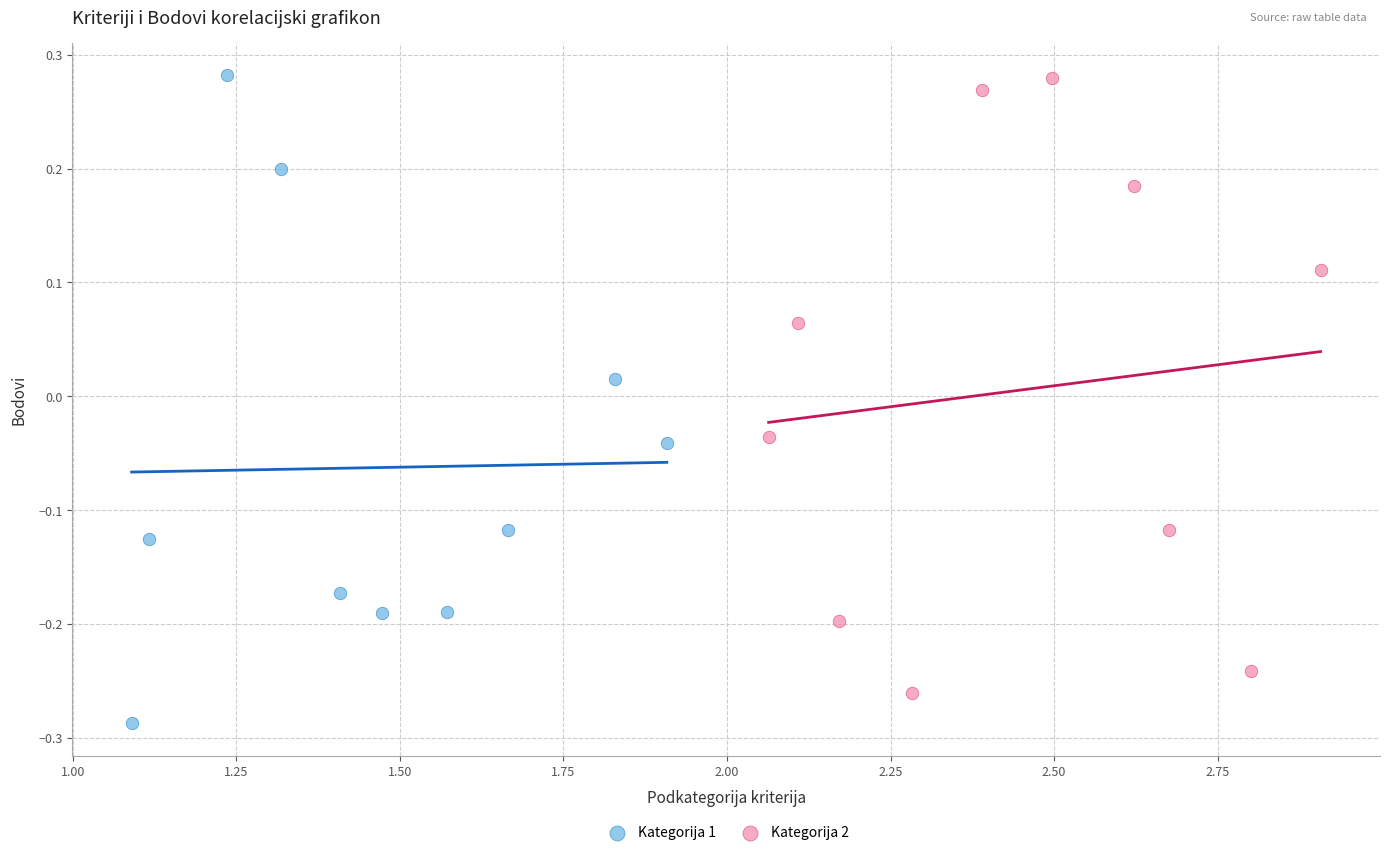

Which series reaches the minimum Y coordinate?

Kategorija 1